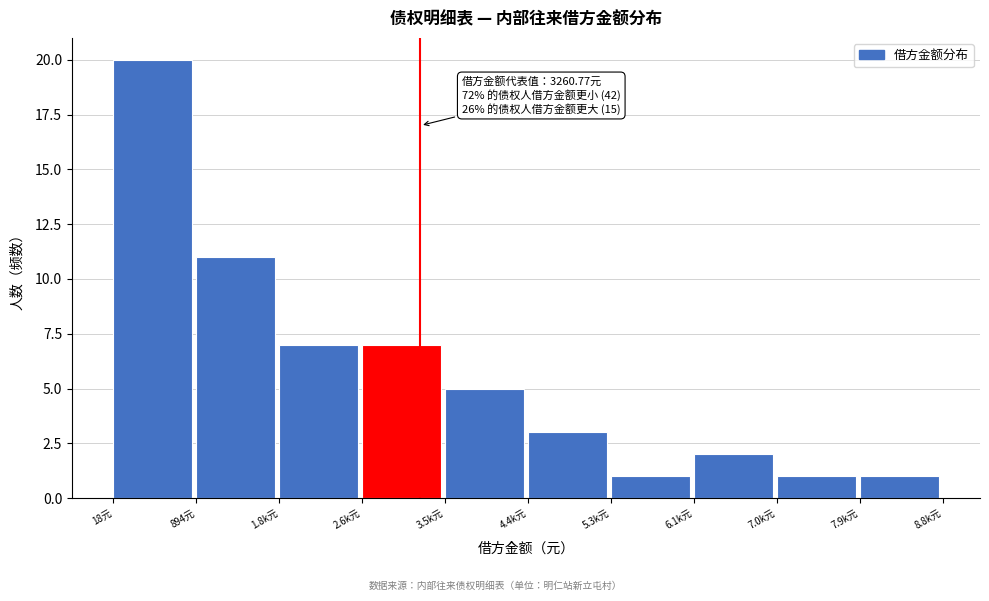

Reading right to left, list all the values displayed in this chart.

7.9k元=1	7.0k元=1	6.1k元=2	5.3k元=1	4.4k元=3	3.5k元=5	2.6k元=7	1.8k元=7	894元=11	18元=20